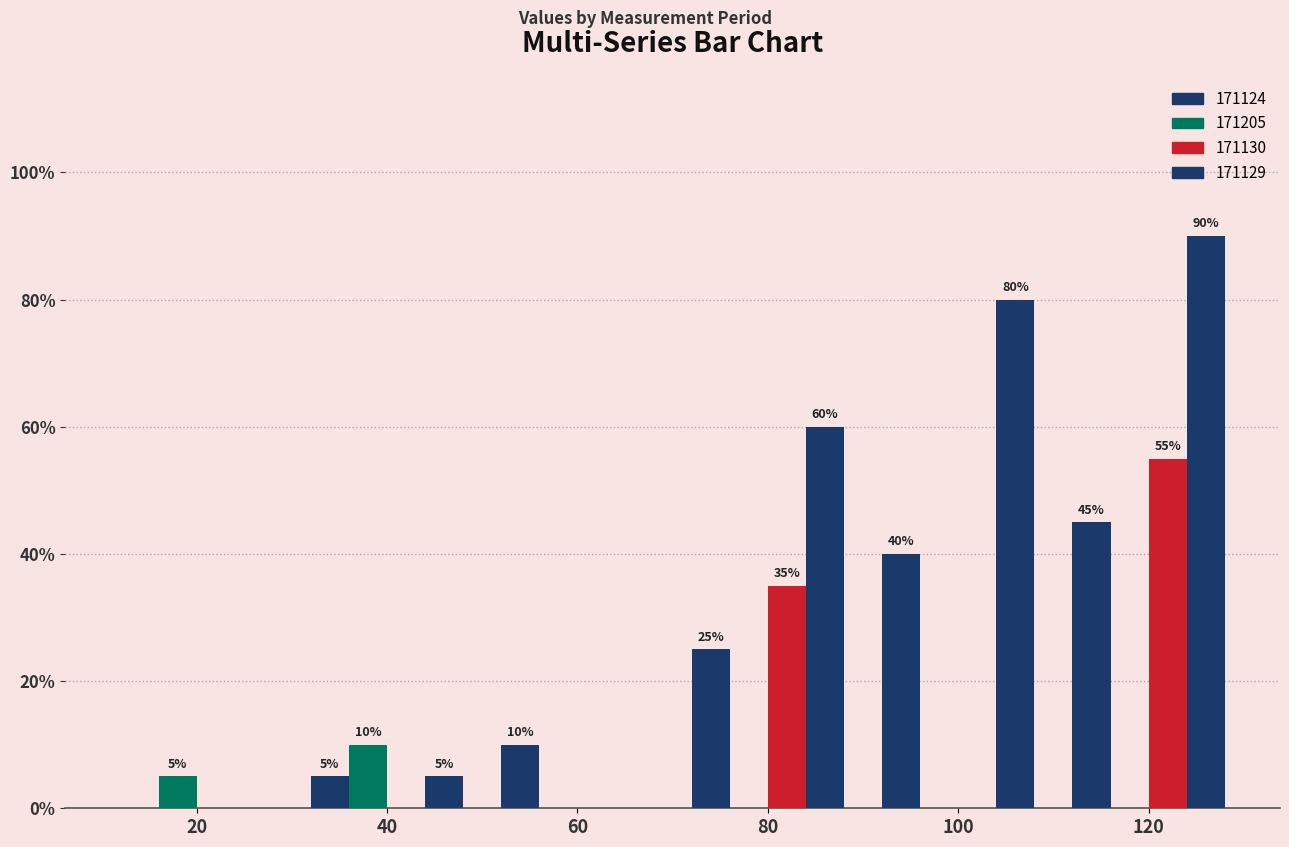

Reading right to left, extract all data points from this chart.

171124: 120=45	100=40	80=25	60=10	40=5	20=0
171205: 120=0	100=0	80=0	60=0	40=10	20=5
171130: 120=55	100=0	80=35	60=0	40=0	20=0
171129: 120=90	100=80	80=60	60=0	40=5	20=0